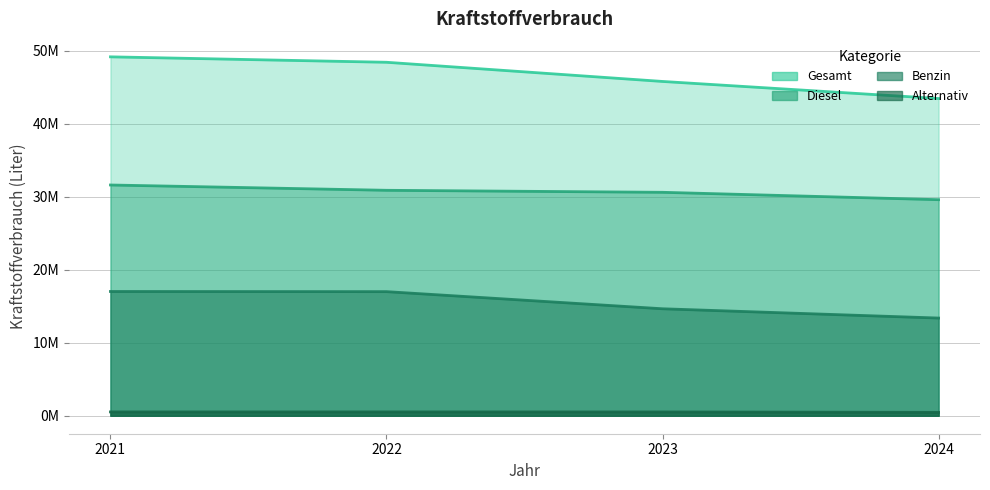

True or false: Kraftstoffverbrauch Fahrzeuge mit Benzin and Kraftstoffverbrauch Fahrzeuge mit Diesel cross at least once.

False